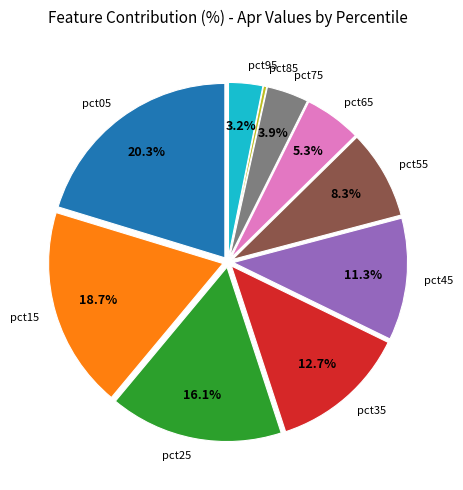

What is the total percentage of pct65 and pct05?

25.6%